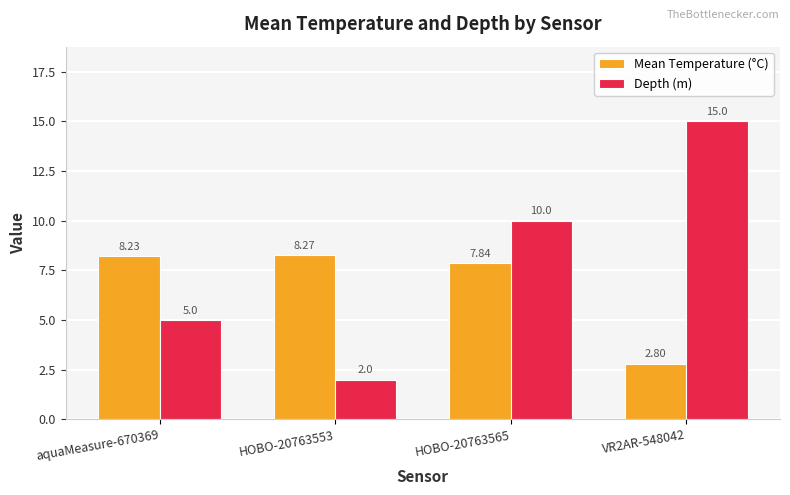

What is the value of the Depth (m) bar at the 2nd from the left?

2.0